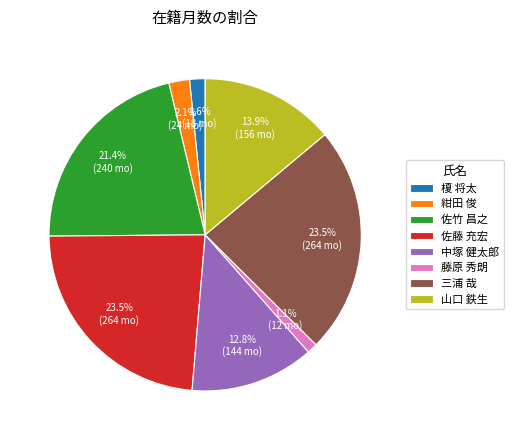

To the nearest percent, what portion does 中塚 健太郎 represent?

13%